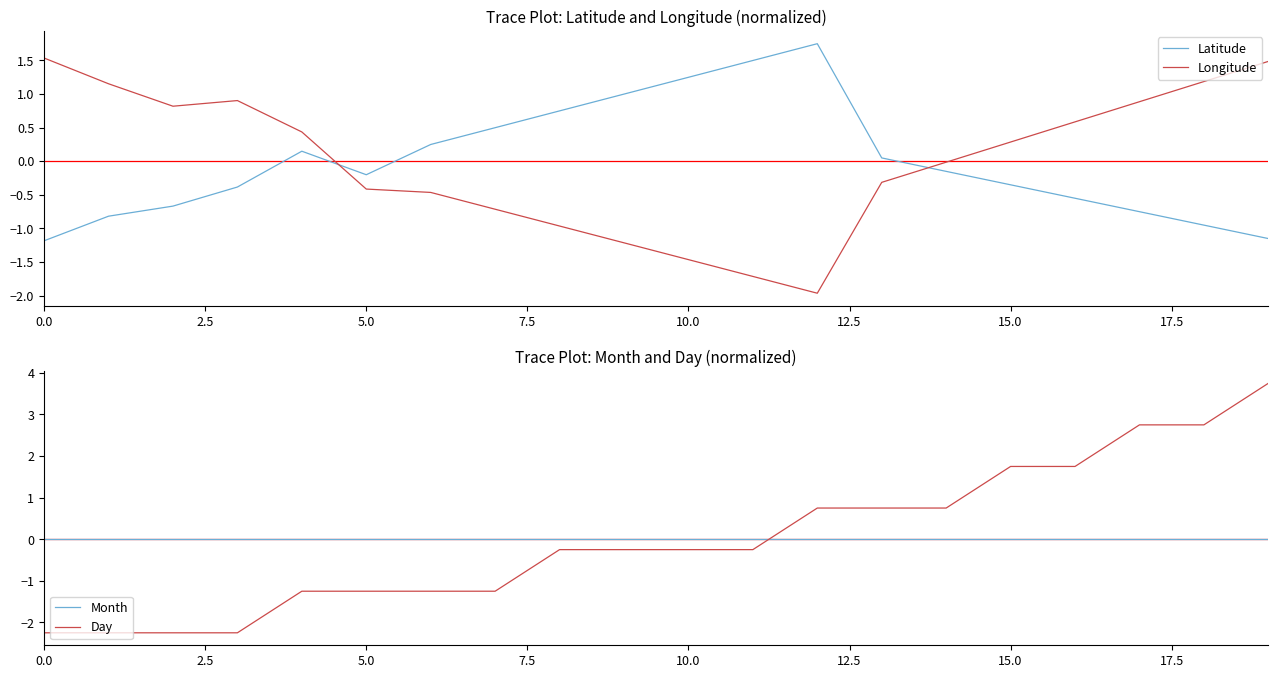

Which series has the widest spread of values?

Day